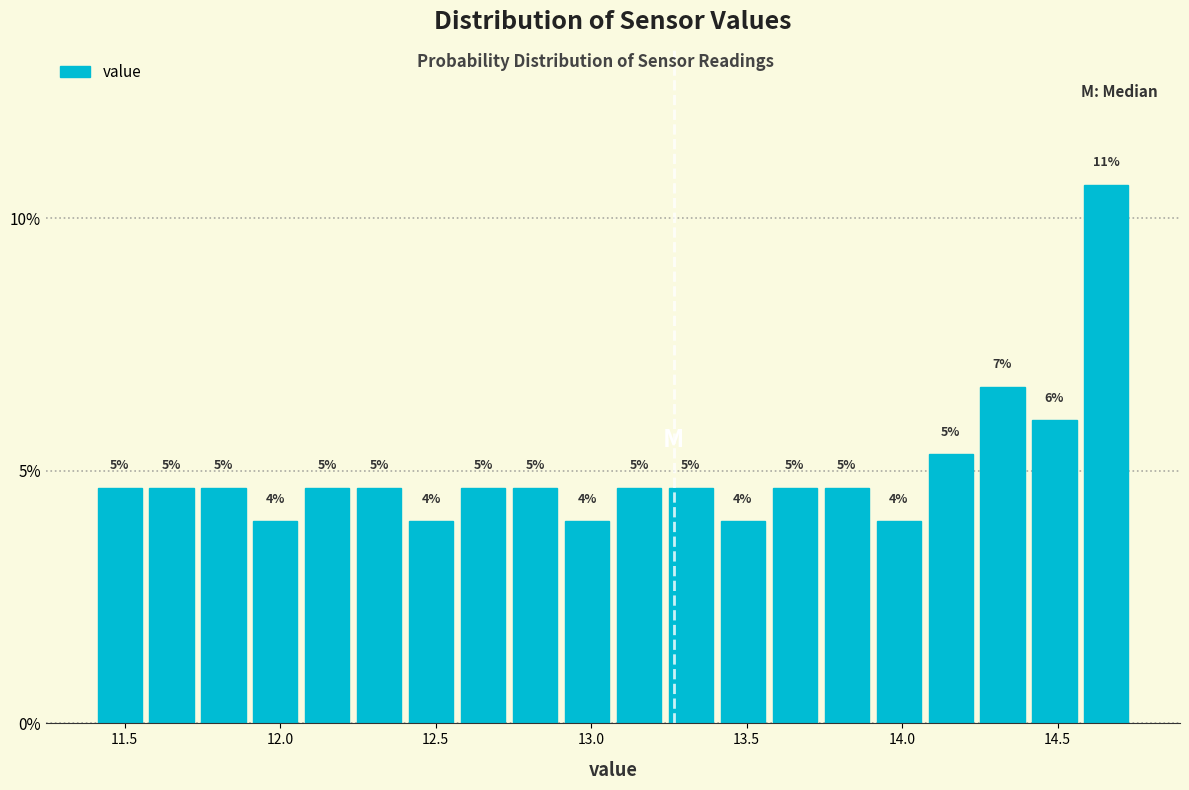

Around what value on the x-axis is the tallest bar? Give the approximate position of its centre, as read against the axis.

14.65